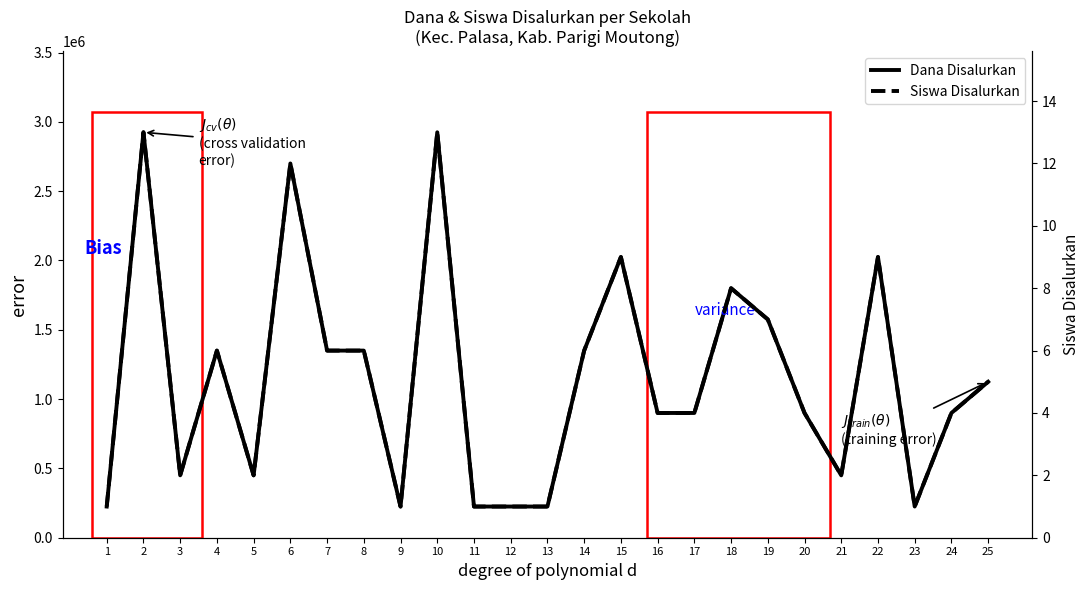

List the labels in order of Siswa Disalurkan value, smallest first.

1, 9, 11, 12, 13, 23, 3, 5, 21, 16, 17, 20, 24, 25, 4, 7, 8, 14, 19, 18, 15, 22, 6, 2, 10